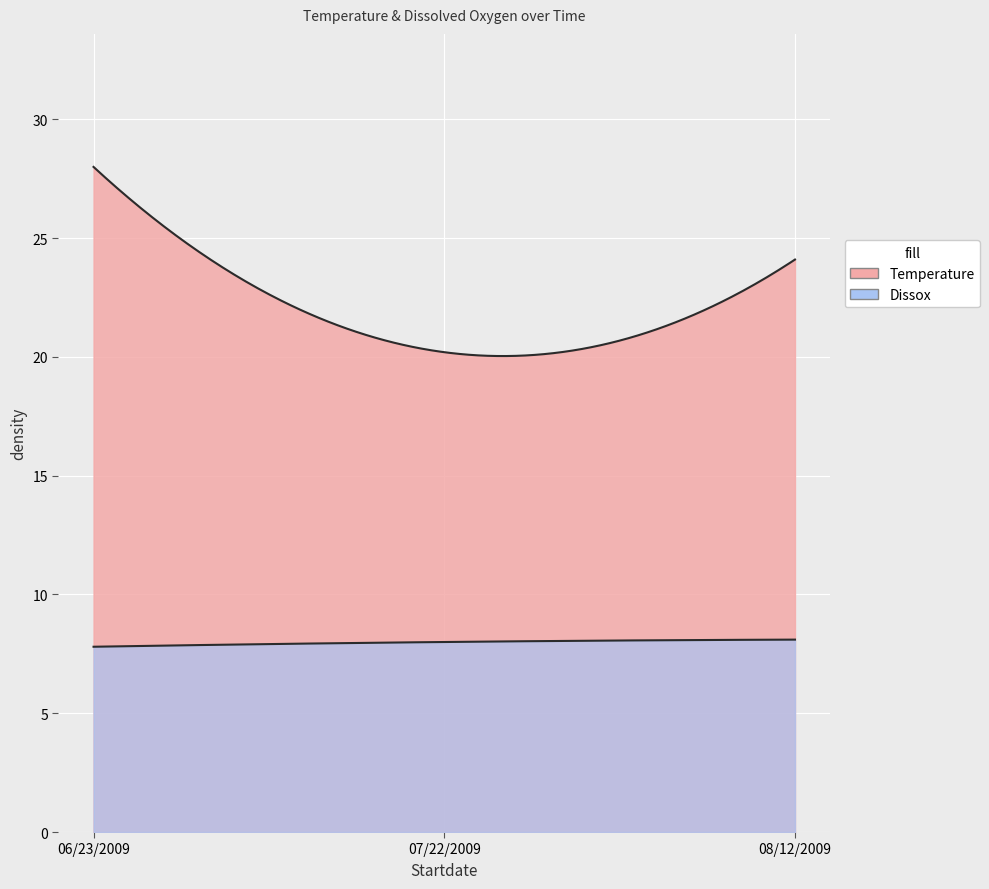

Which has a higher value, 07/22/2009 or 06/23/2009?

06/23/2009